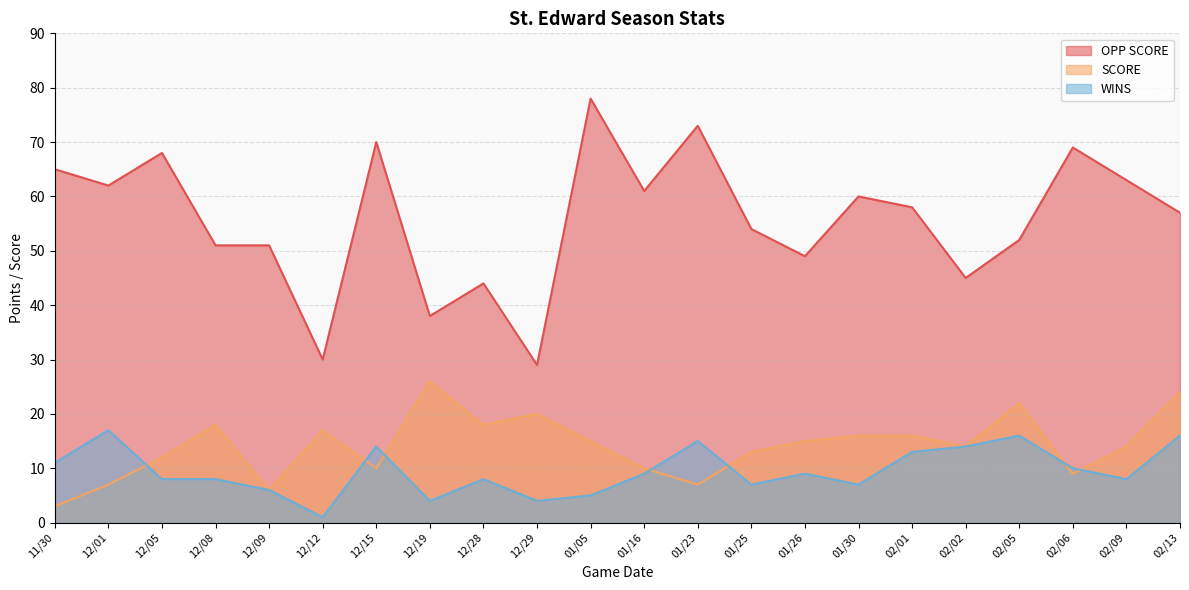

What is the difference between the OPP SCORE values at 02/05 and 12/05?

16